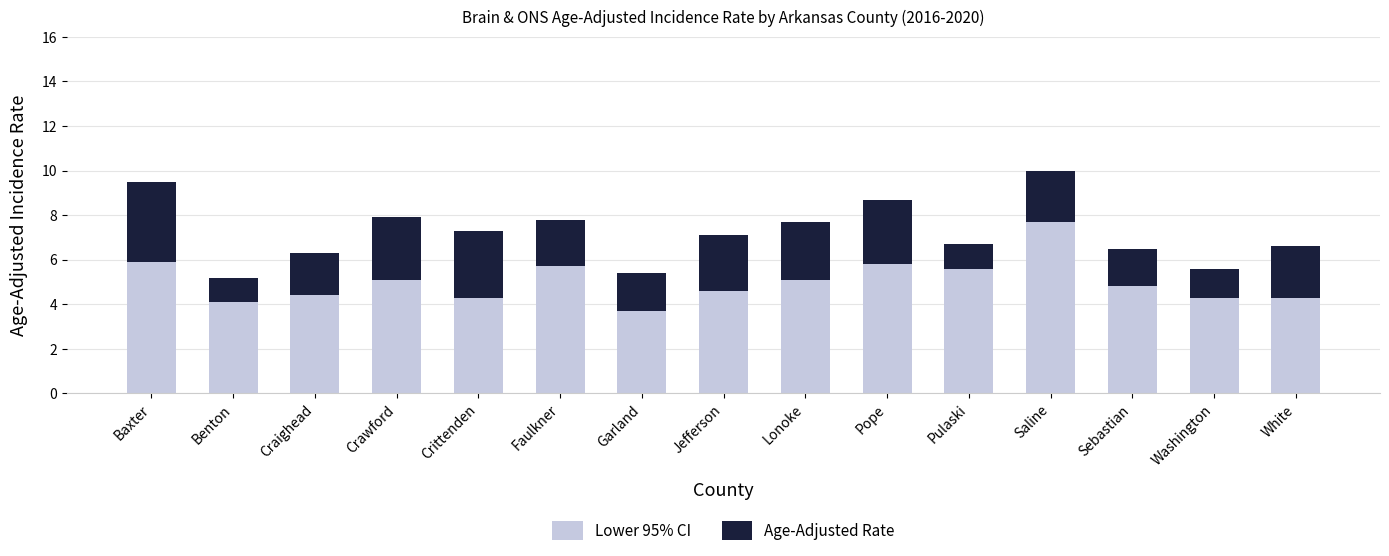

Reading right to left, what are the values for Lower 95% CI?

White=4.3	Washington=4.3	Sebastian=4.8	Saline=7.7	Pulaski=5.6	Pope=5.8	Lonoke=5.1	Jefferson=4.6	Garland=3.7	Faulkner=5.7	Crittenden=4.3	Crawford=5.1	Craighead=4.4	Benton=4.1	Baxter=5.9